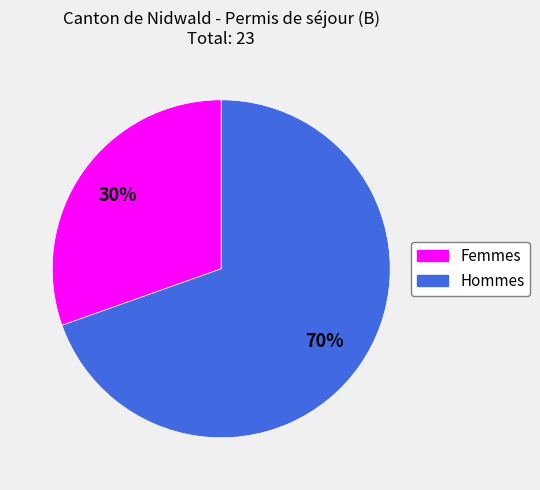

How many segments does this pie chart have?

2